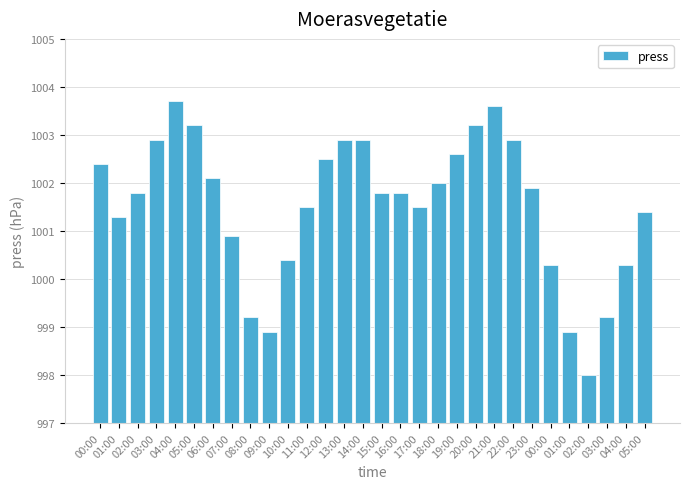

What is the difference between the values at 16:00 and 17:00?

0.3